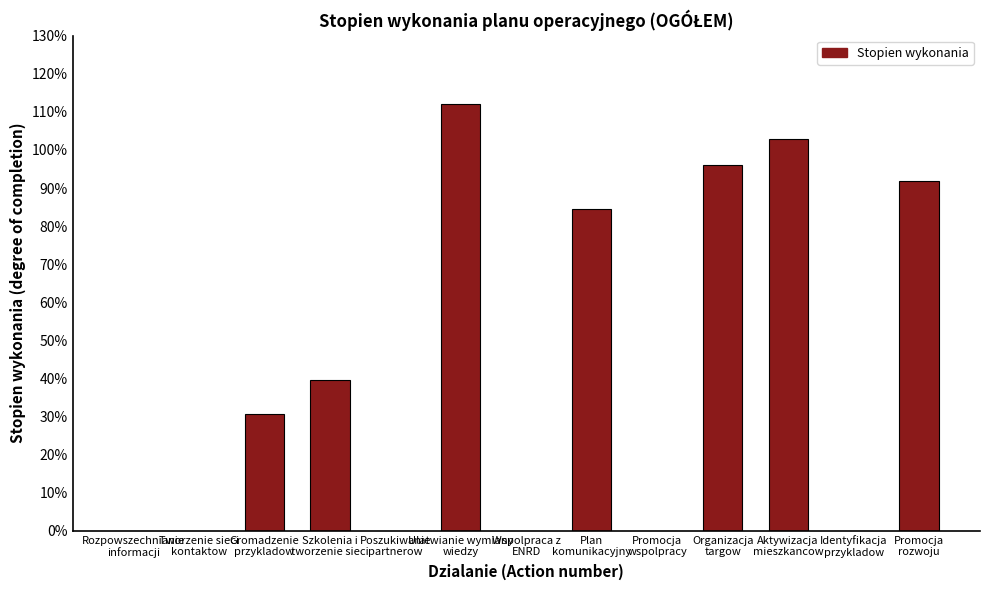

At which category does the chart reach its minimum across all series?

Rozpowszechnianie
informacji